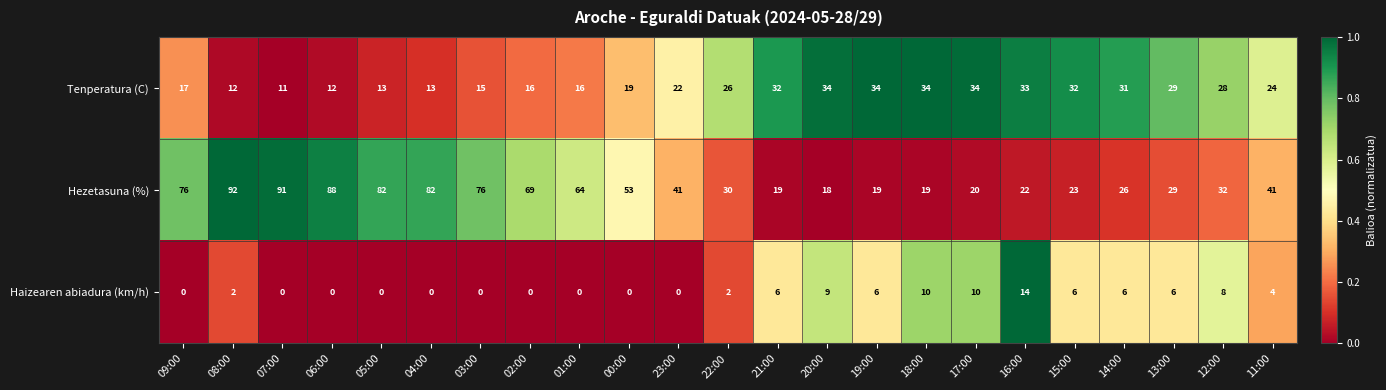

What is the sum of the Tenperatura (C) values at 15:00 and 07:00?

43